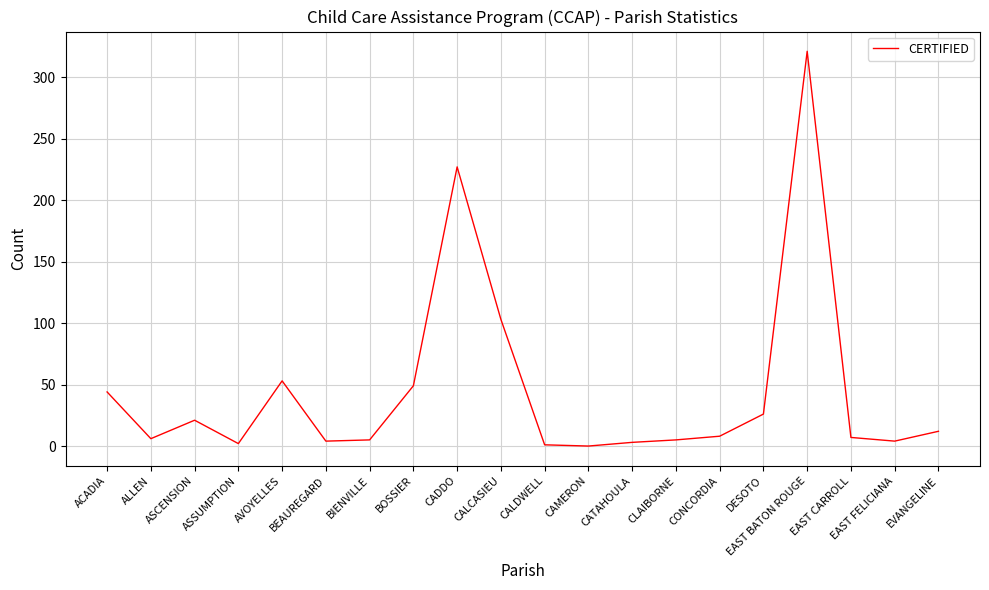

How many distinct data groups are displayed?

1